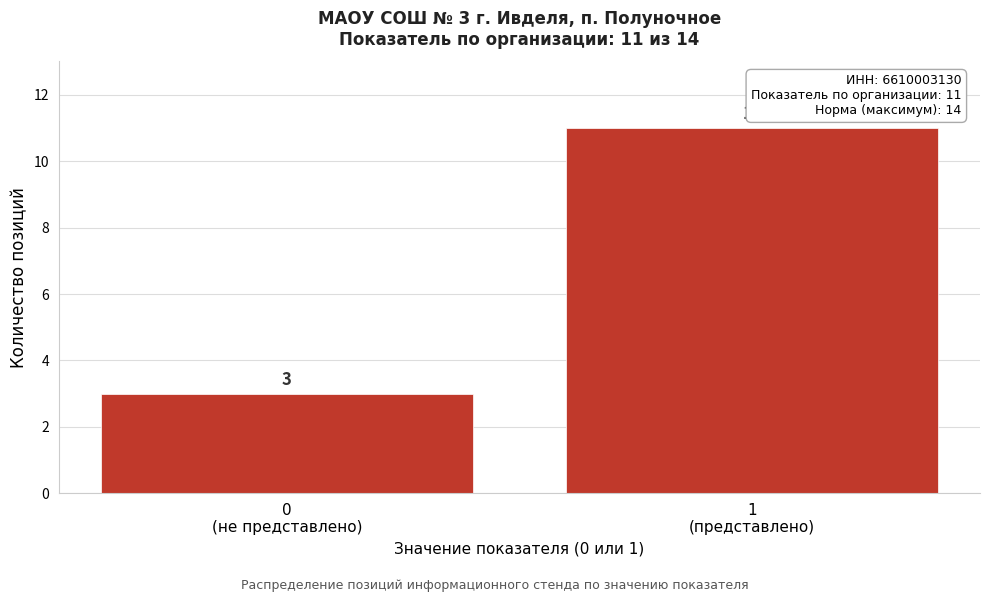

Reading left to right, extract all data points from this chart.

3	11